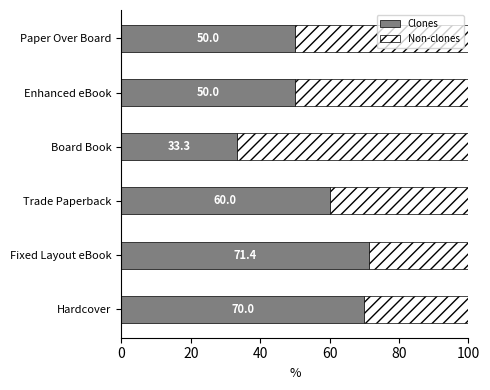

The value of Clones at Trade Paperback is 91.8. True or false?

False